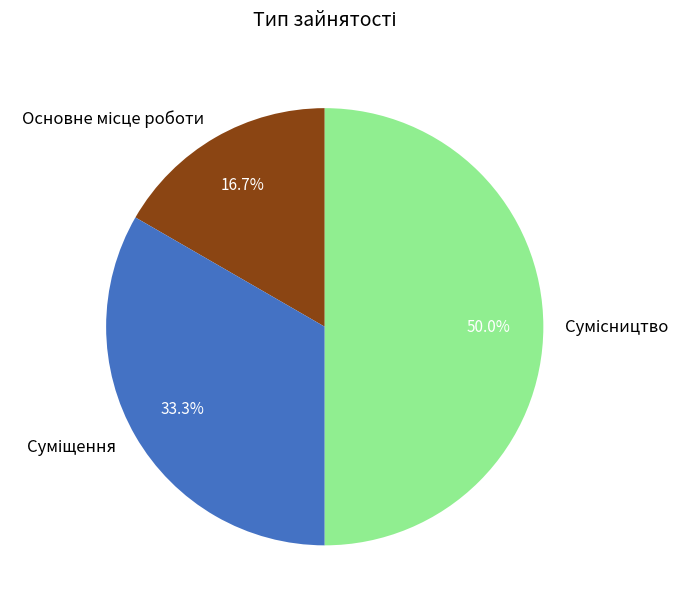

The Сумісництво slice represents 50% of the pie. True or false?

True